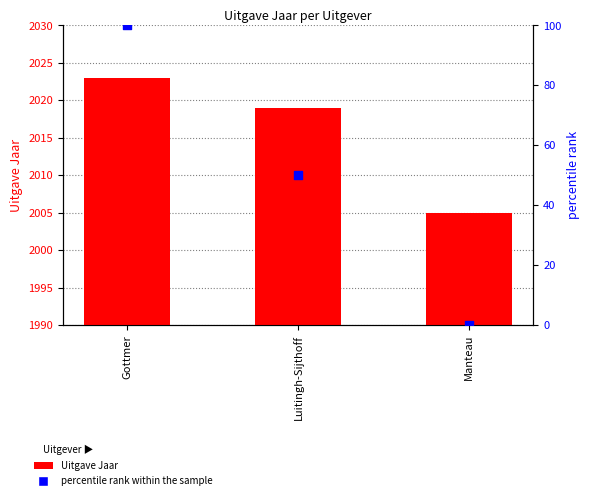

Which series reaches the maximum Y coordinate?

Uitgave Jaar